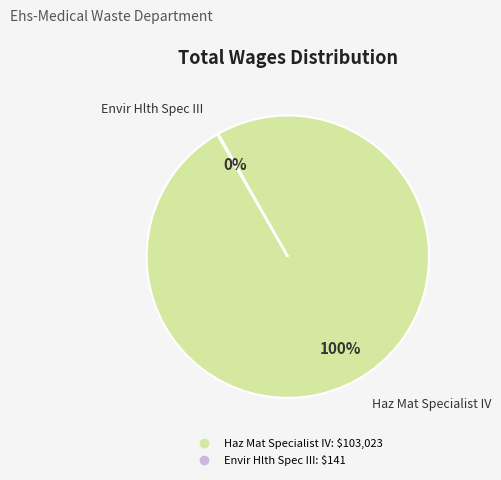

Which slice is the largest?

Haz Mat Specialist IV